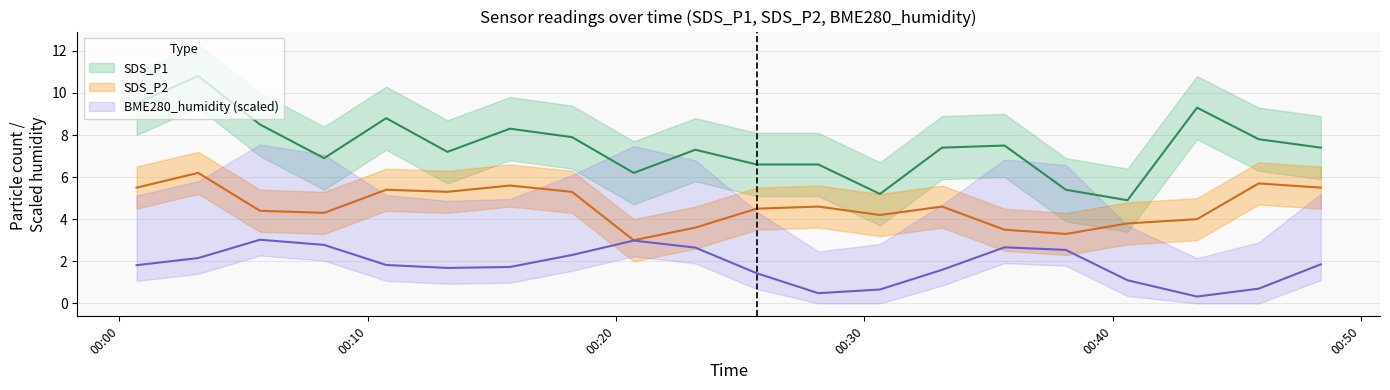

List the series in order of their overall mean, lowest first.

BME280_humidity, SDS_P2, SDS_P1